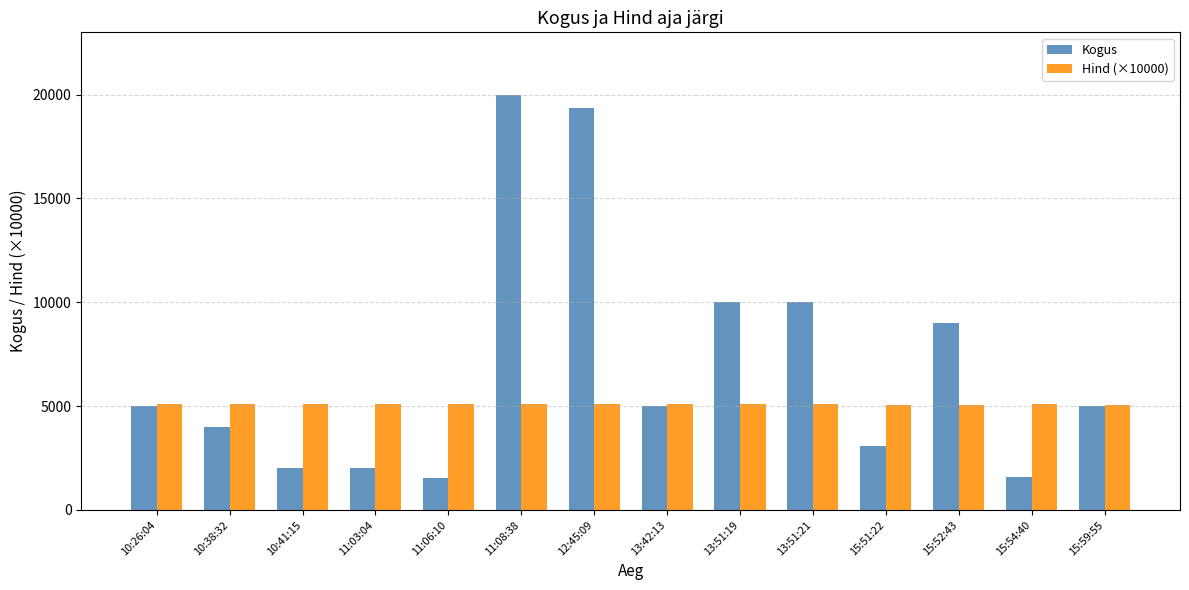

List the series in order of their overall mean, lowest first.

Hind (×10000), Kogus